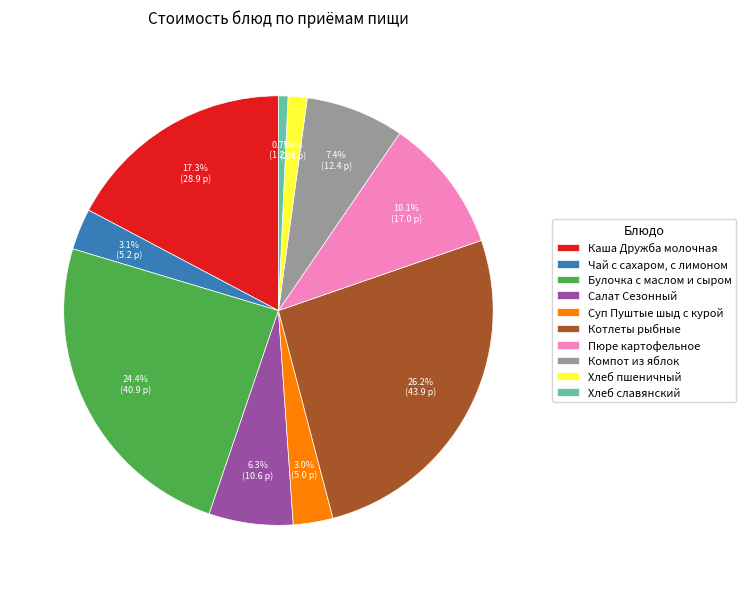

How many slices are in this pie chart?

10